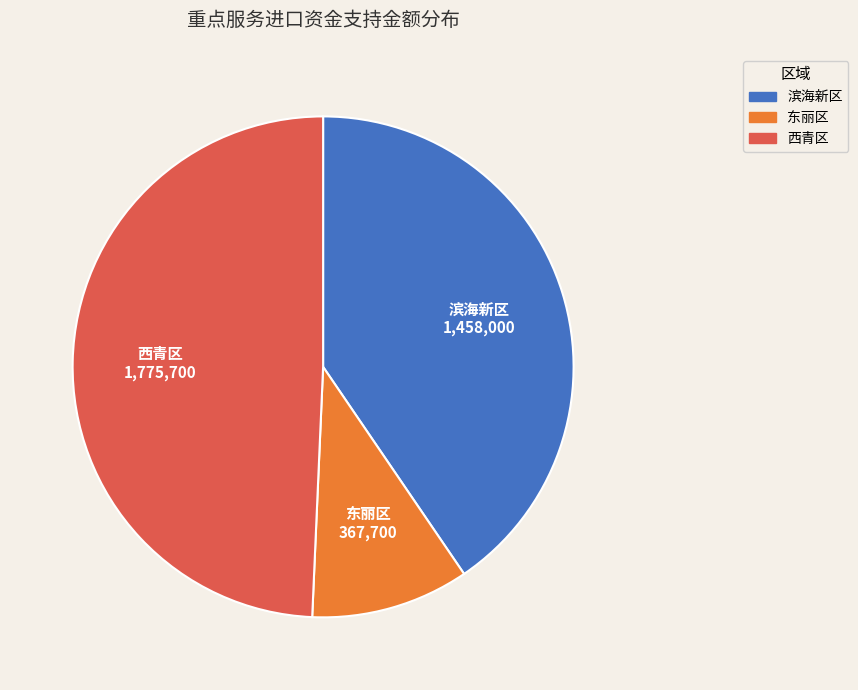

Which slice is the largest?

西青区